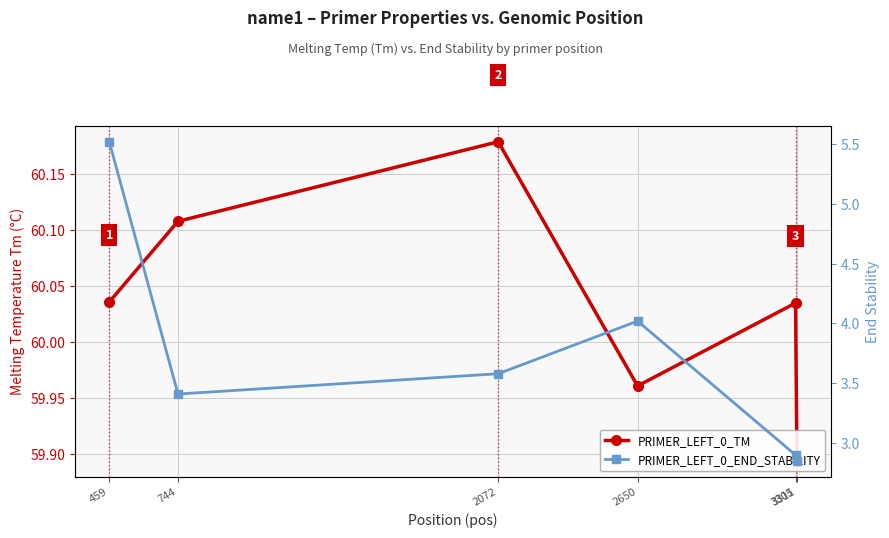

How many values in the PRIMER_LEFT_0_TM series are below 60?

2